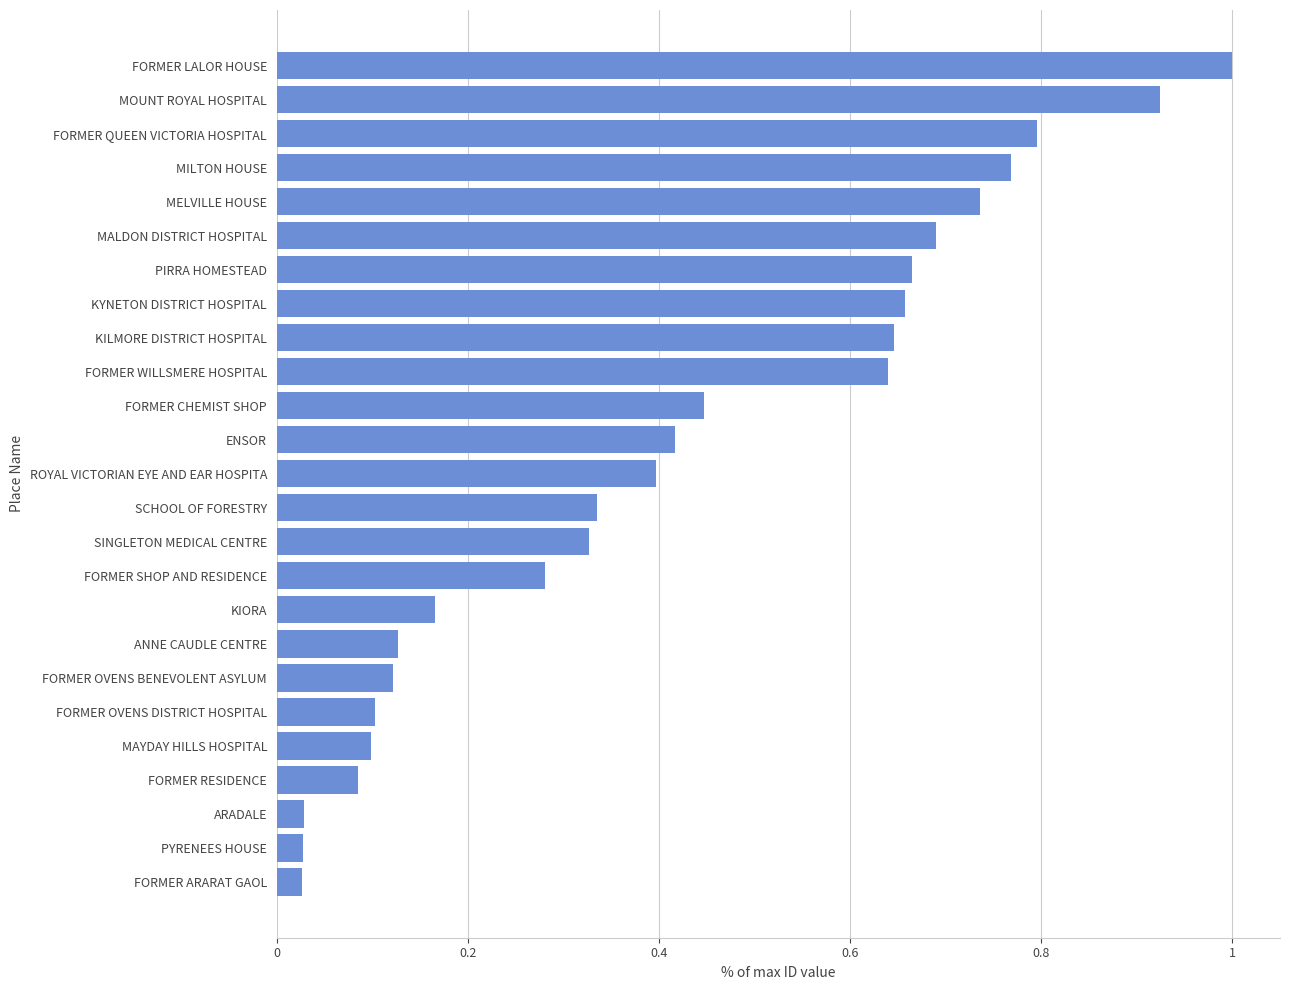

What is the label of the 13th bar from the top?

ROYAL VICTORIAN EYE AND EAR HOSPITA